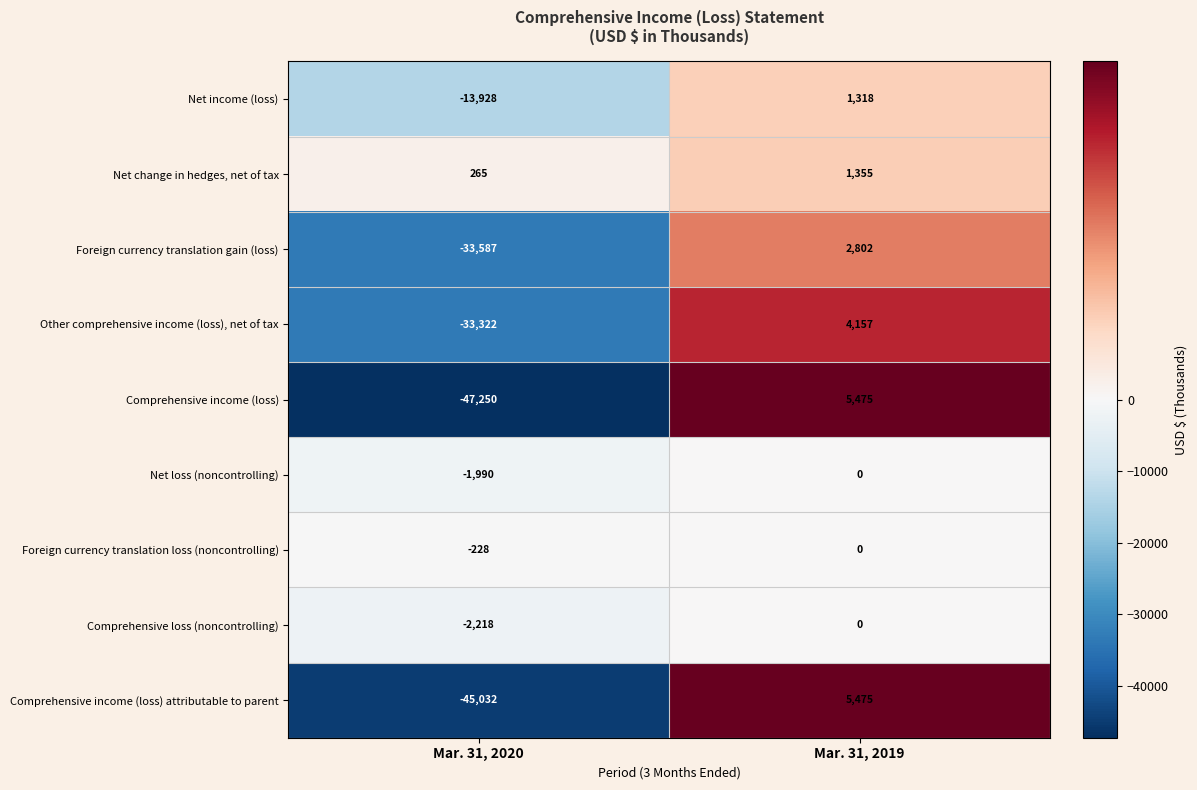

How many series are shown in this chart?

9